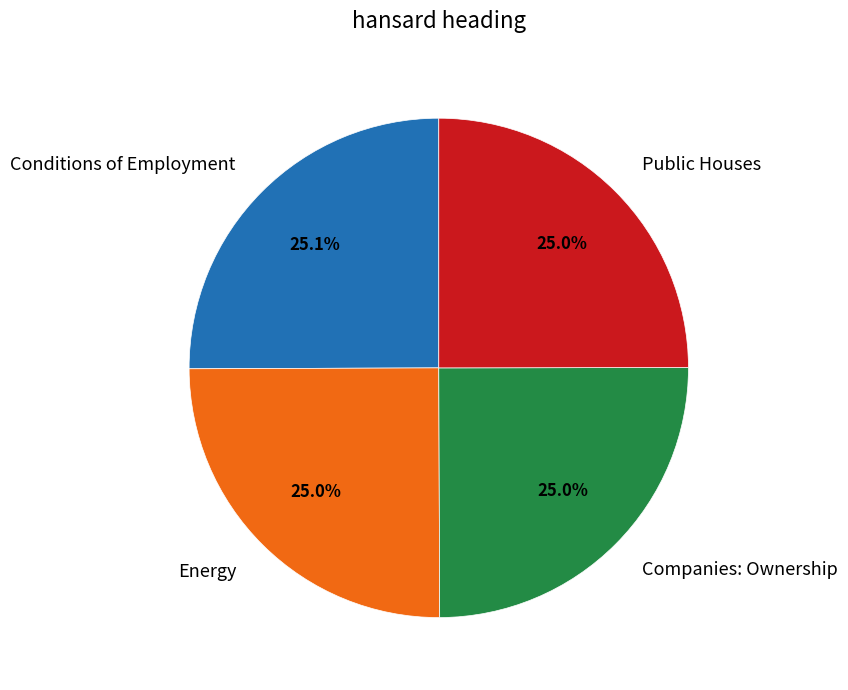

To the nearest percent, what is the combined percentage of Energy and Public Houses?

50%